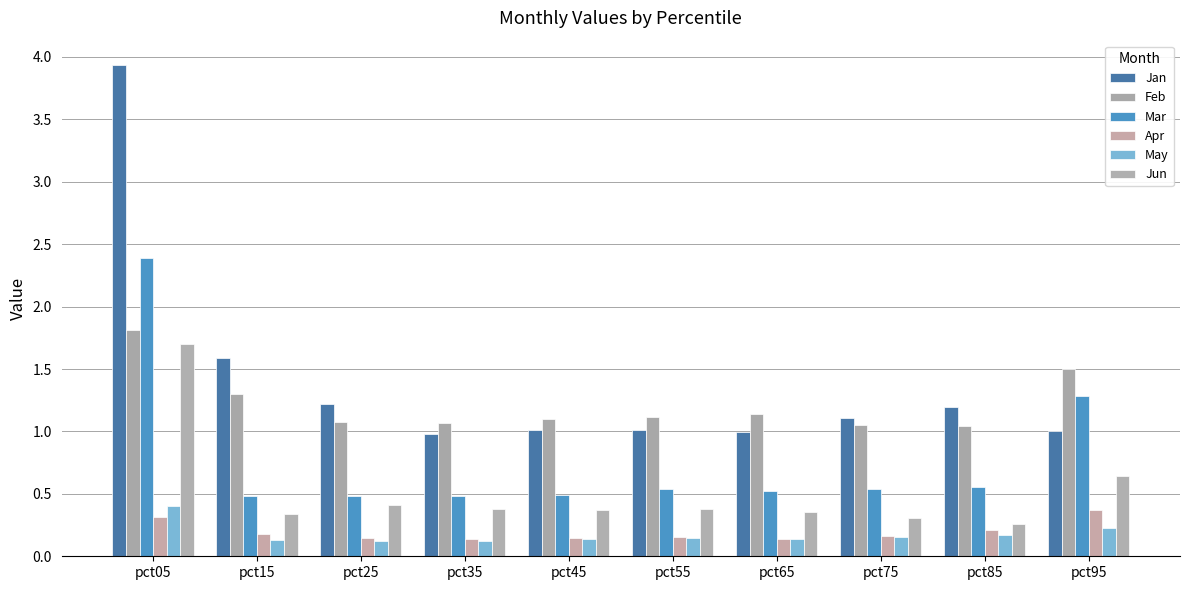

Are the bars horizontal?

No